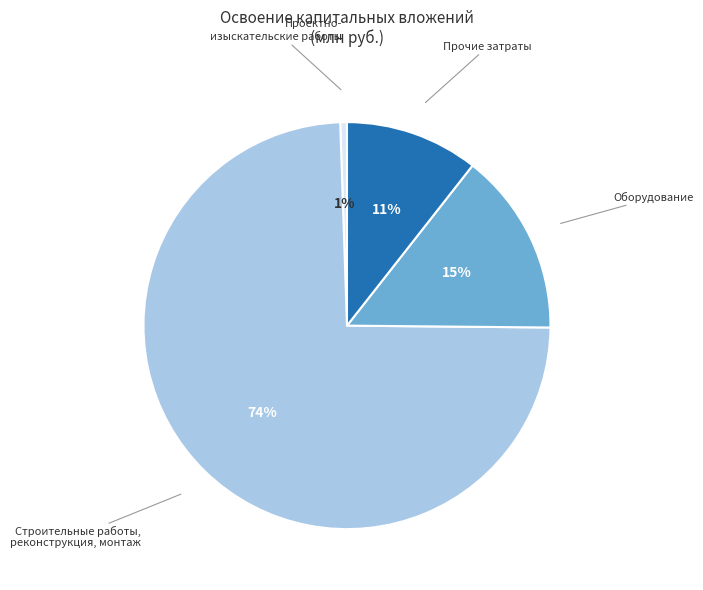

To the nearest percent, what is the average slice percentage?

25%